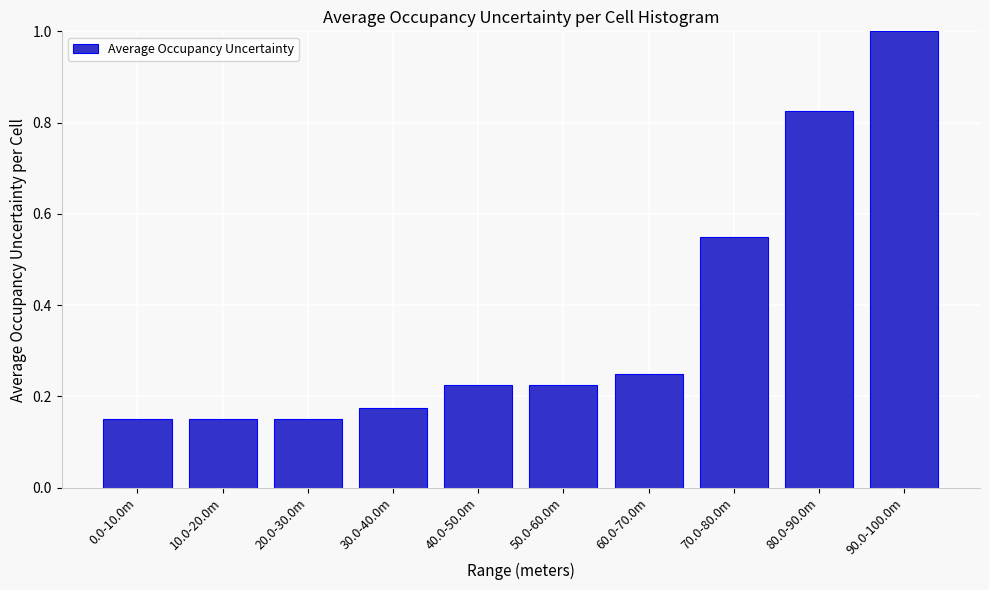

What is the sum of the values at 30.0-40.0m and 20.0-30.0m?

0.3